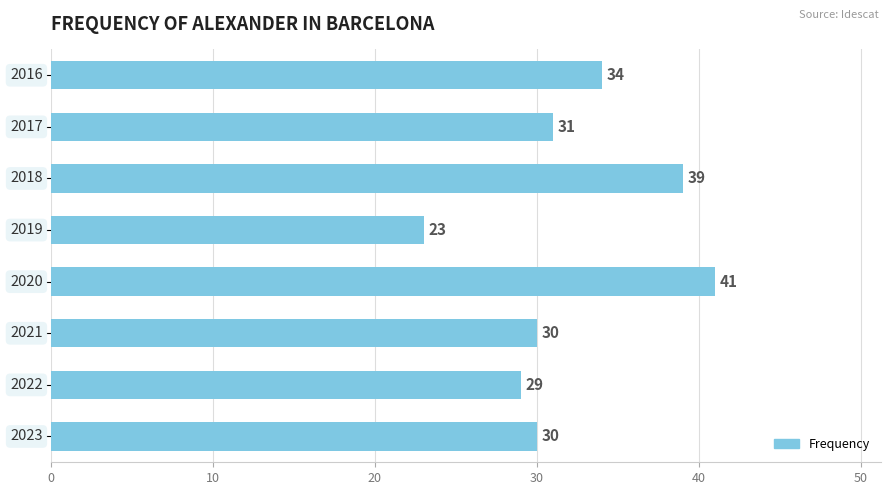

What is the maximum value shown in the chart?

41